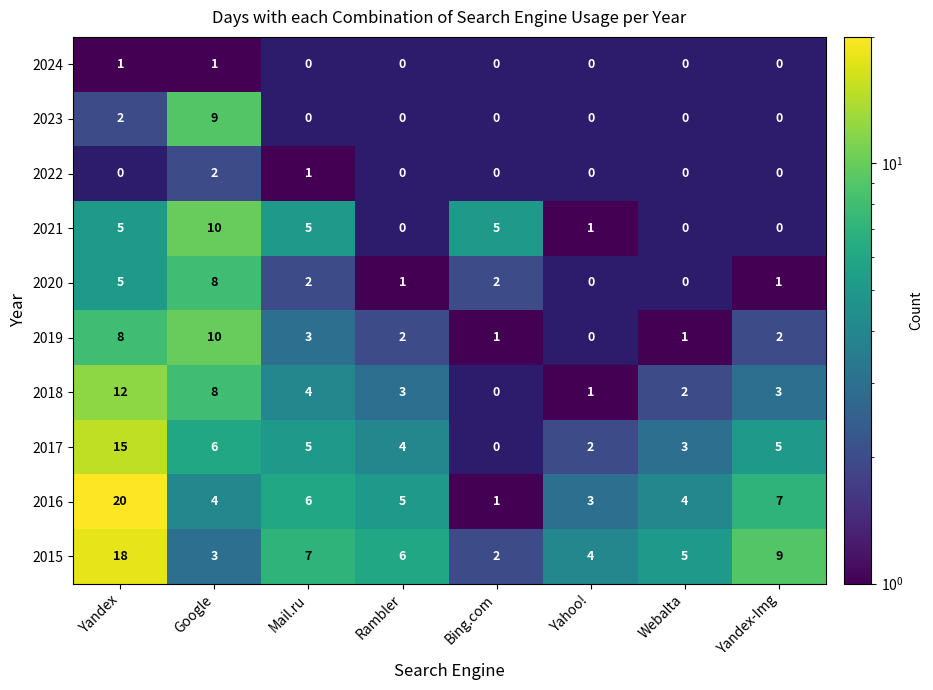

What is the spread (max minus min) of values at Google?

9